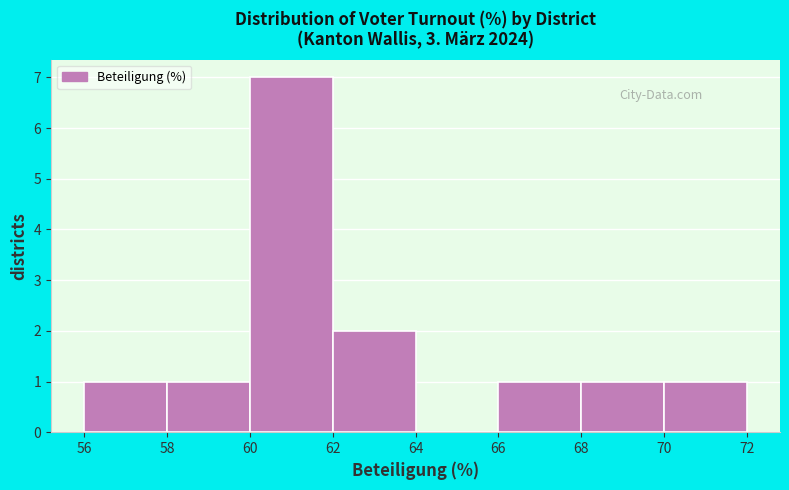

Reading left to right, transcribe this chart: for each bar, give the range it covers on the x-axis and its height. The values are not printed on the chart, so give them approximately, as read against the axis.

56 to 58: 1
58 to 60: 1
60 to 62: 7
62 to 64: 2
64 to 66: 0
66 to 68: 1
68 to 70: 1
70 to 72: 1